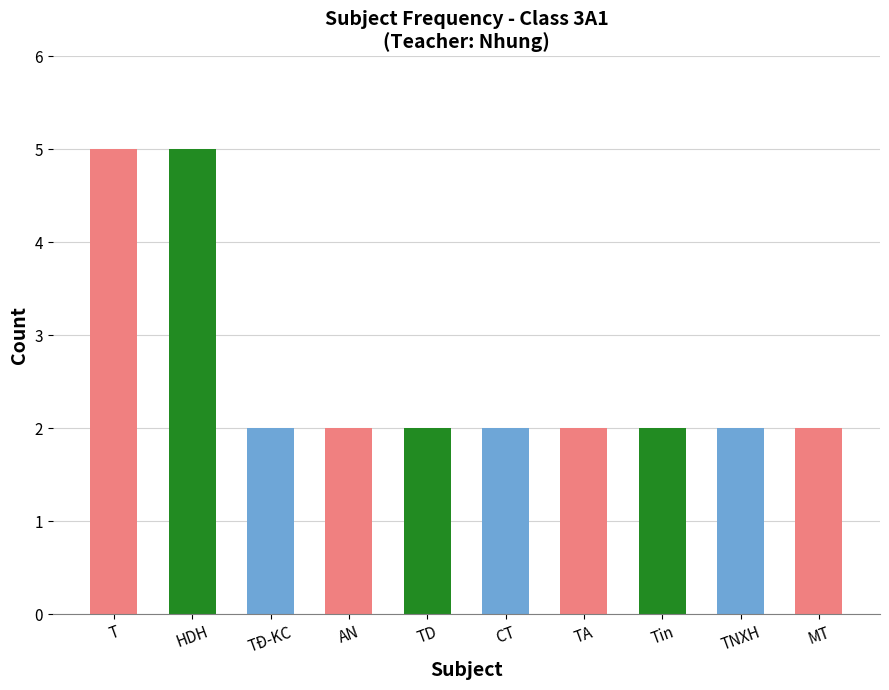

What is the label of the 5th bar from the left?

TD